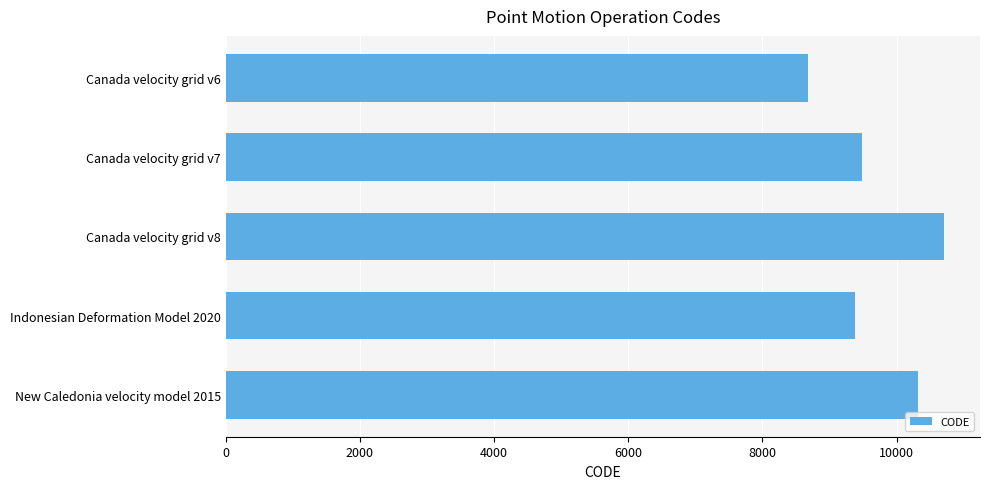

What is the label of the 5th bar from the bottom?

Canada velocity grid v6